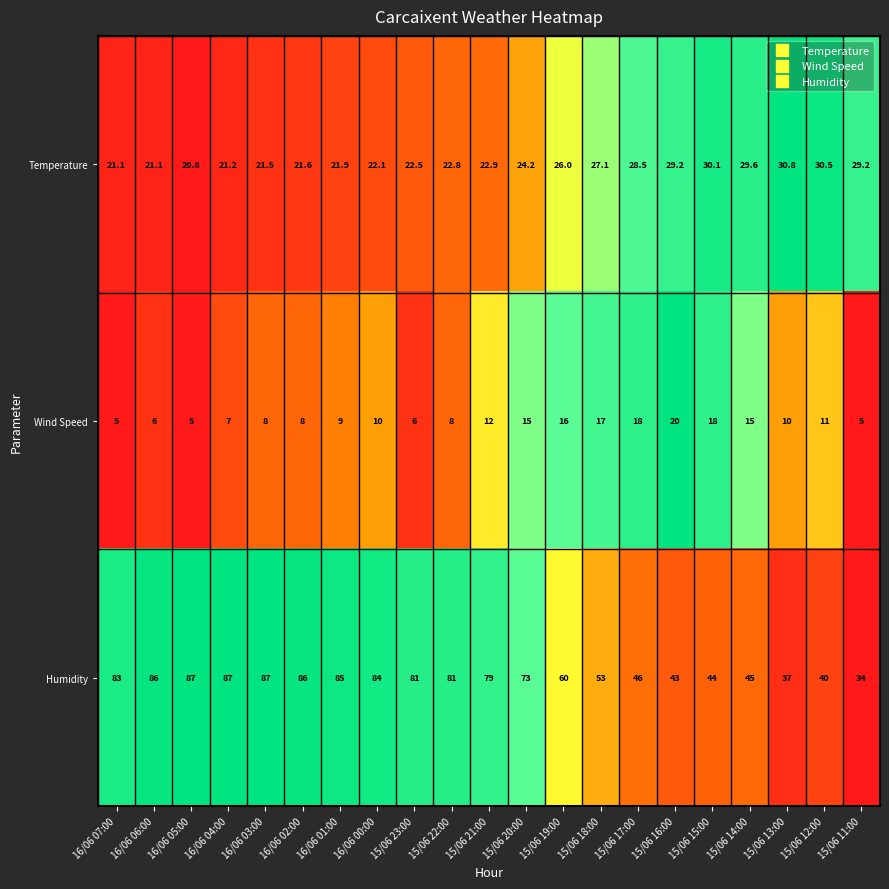

The value of Humidity at 15/06 18:00 is 53.0. True or false?

True